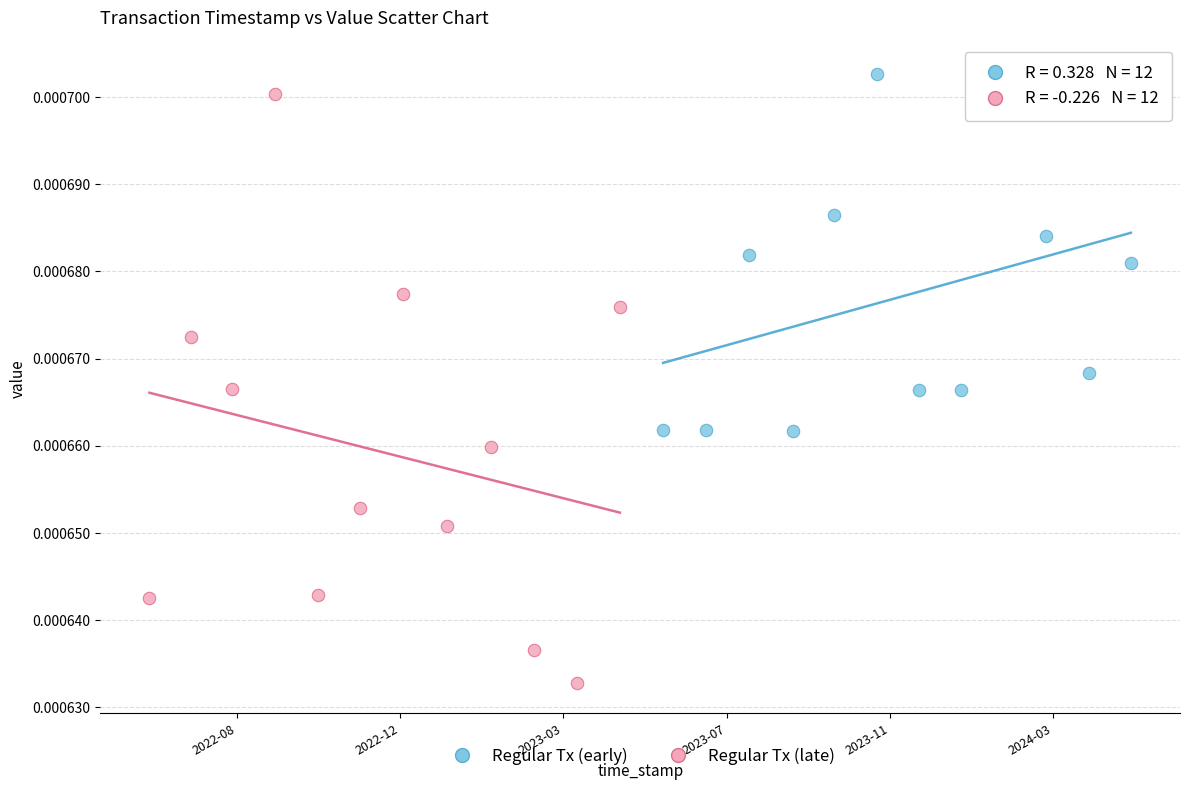

Which series contains the lowest Y value?

Regular Tx (late)